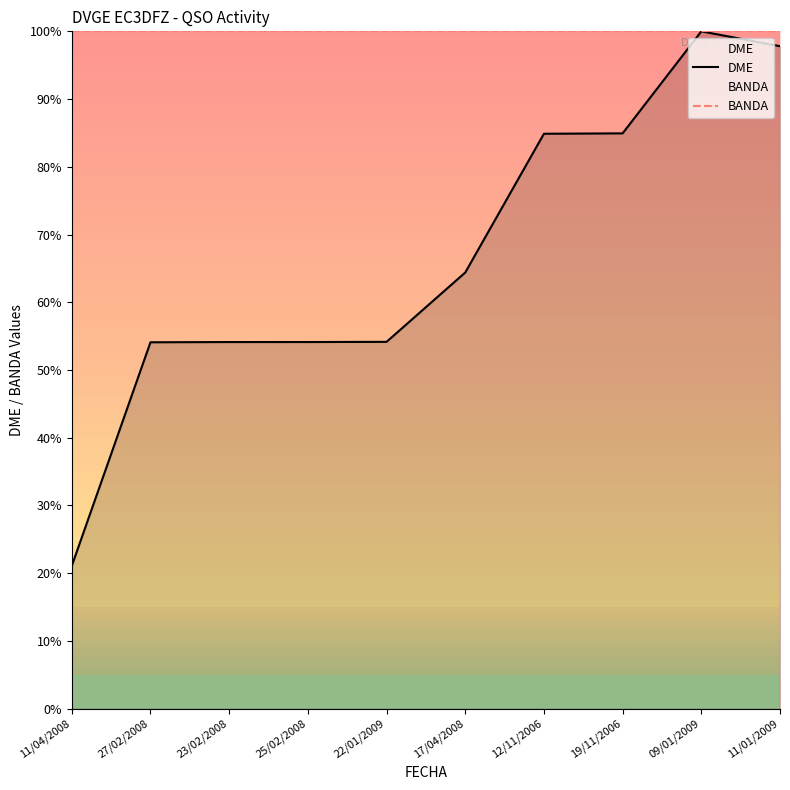

What is the label of the 6th point from the left?

17/04/2008